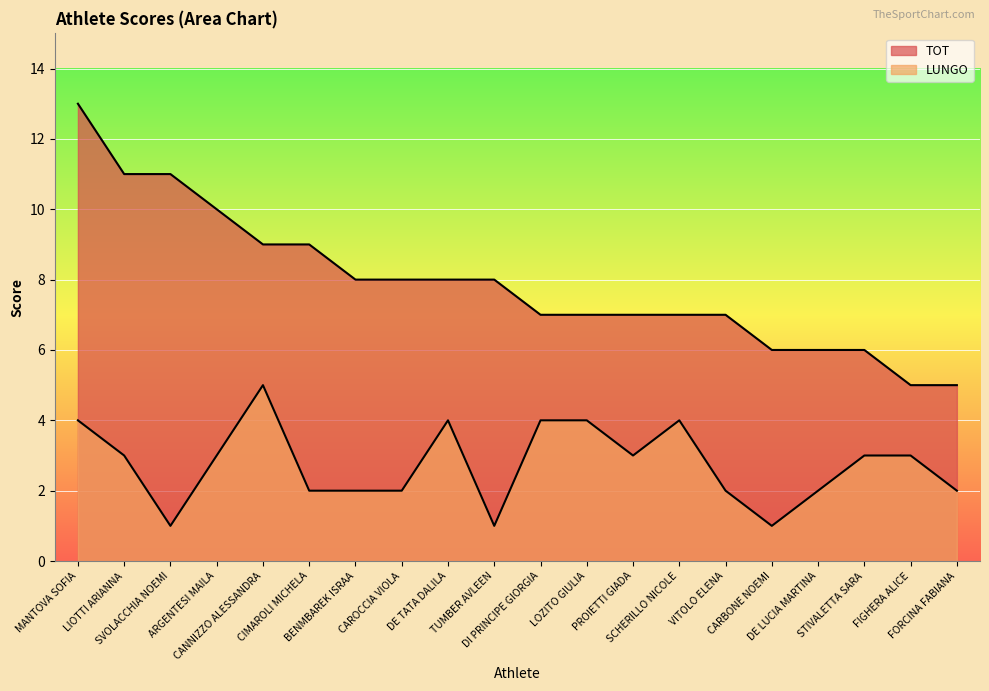

Rank the categories by LUNGO value from lowest to highest.

SVOLACCHIA NOEMI, TUMBER AVLEEN, CARBONE NOEMI, CIMAROLI MICHELA, BENMBAREK ISRAA, CAROCCIA VIOLA, VITOLO ELENA, DE LUCIA MARTINA, FORCINA FABIANA, LIOTTI ARIANNA, ARGENTESI MAILA, PROIETTI GIADA, STIVALETTA SARA, FIGHERA ALICE, MANTOVA SOFIA, DE TATA DALILA, DI PRINCIPE GIORGIA, LOZITO GIULIA, SCHERILLO NICOLE, CANNIZZO ALESSANDRA